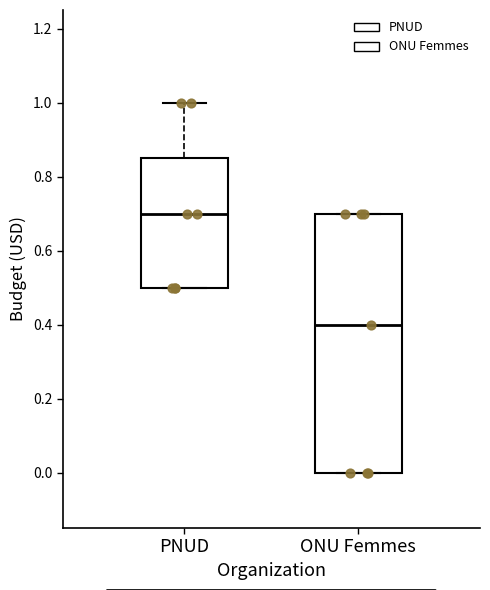

Which box's median line is the lowest?

ONU Femmes